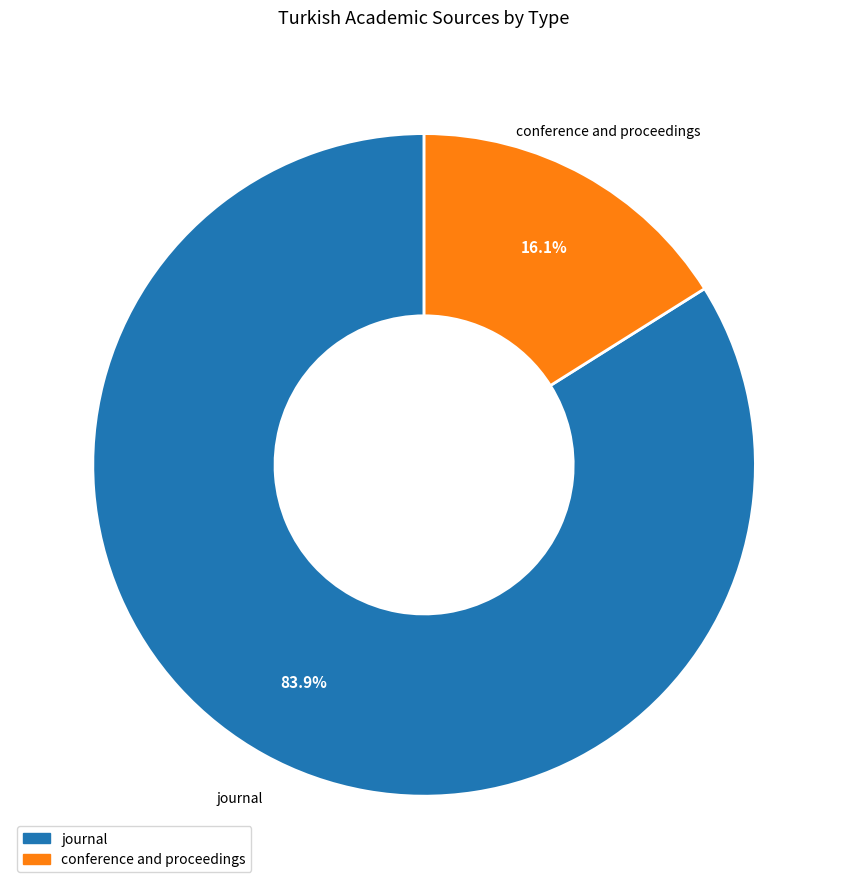

Which has a higher value, conference and proceedings or journal?

journal